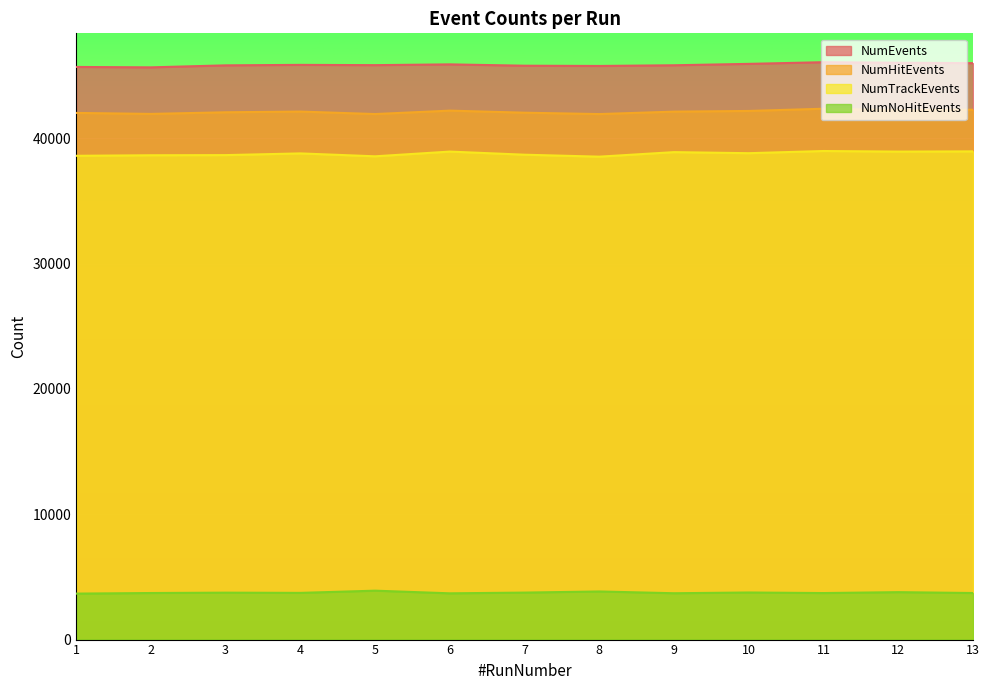

True or false: NumNoHitEvents has more than 0 points higher than both neighbors.

True